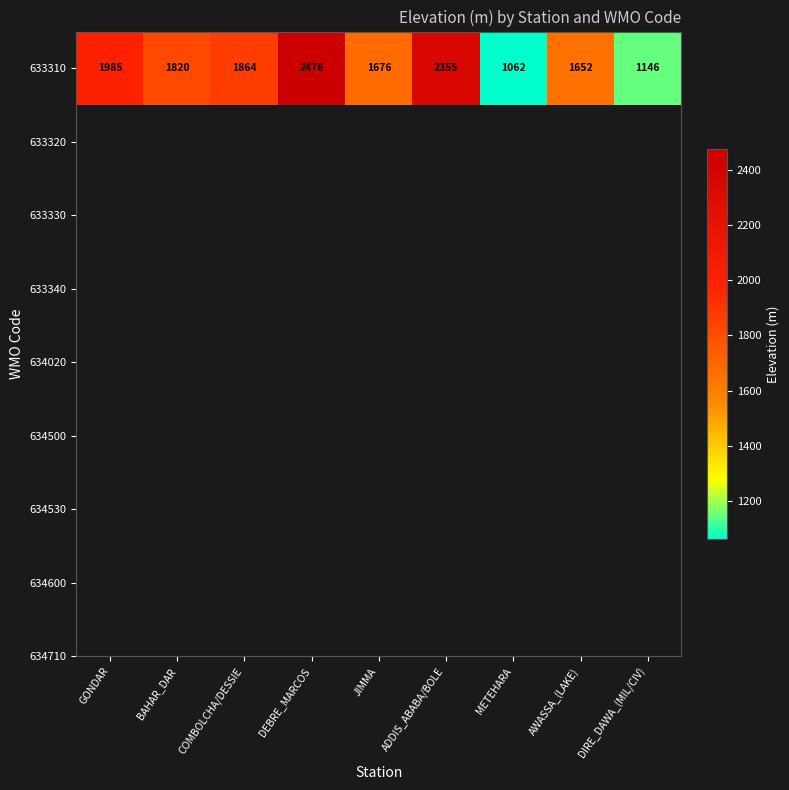

Which category has the lowest value across all series?

METEHARA